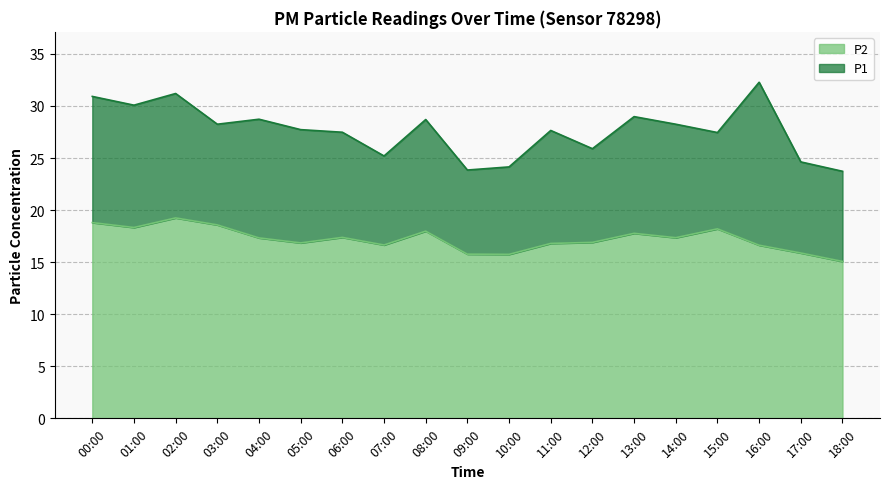

Between 11:00 and 08:00, which is larger?

08:00